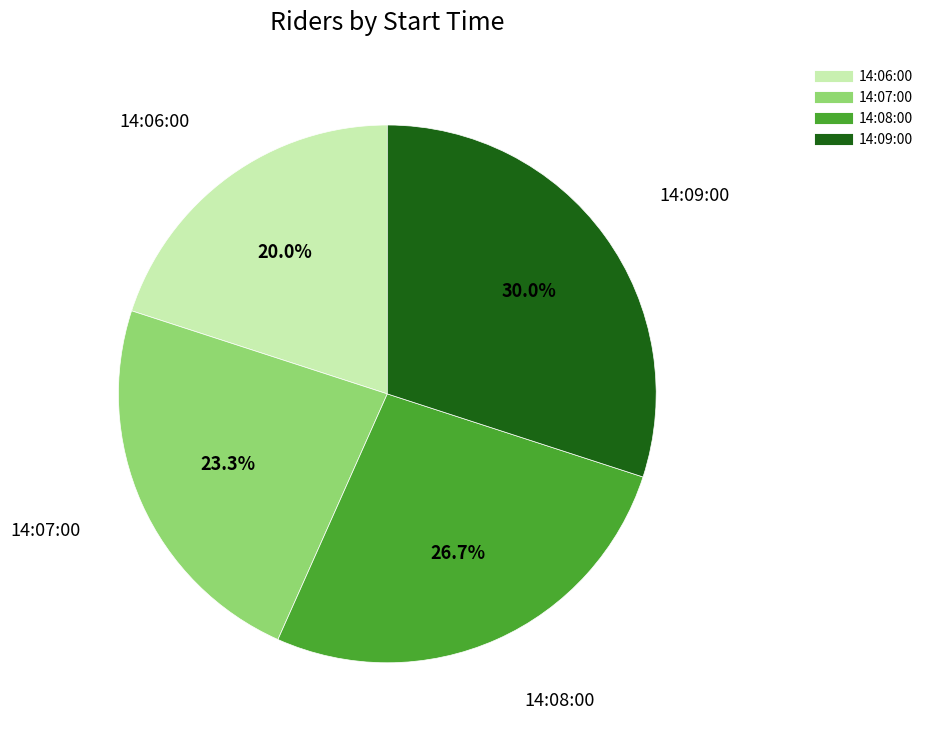

To the nearest percent, what is the difference between the 14:06:00 and 14:09:00 slice percentages?

10%